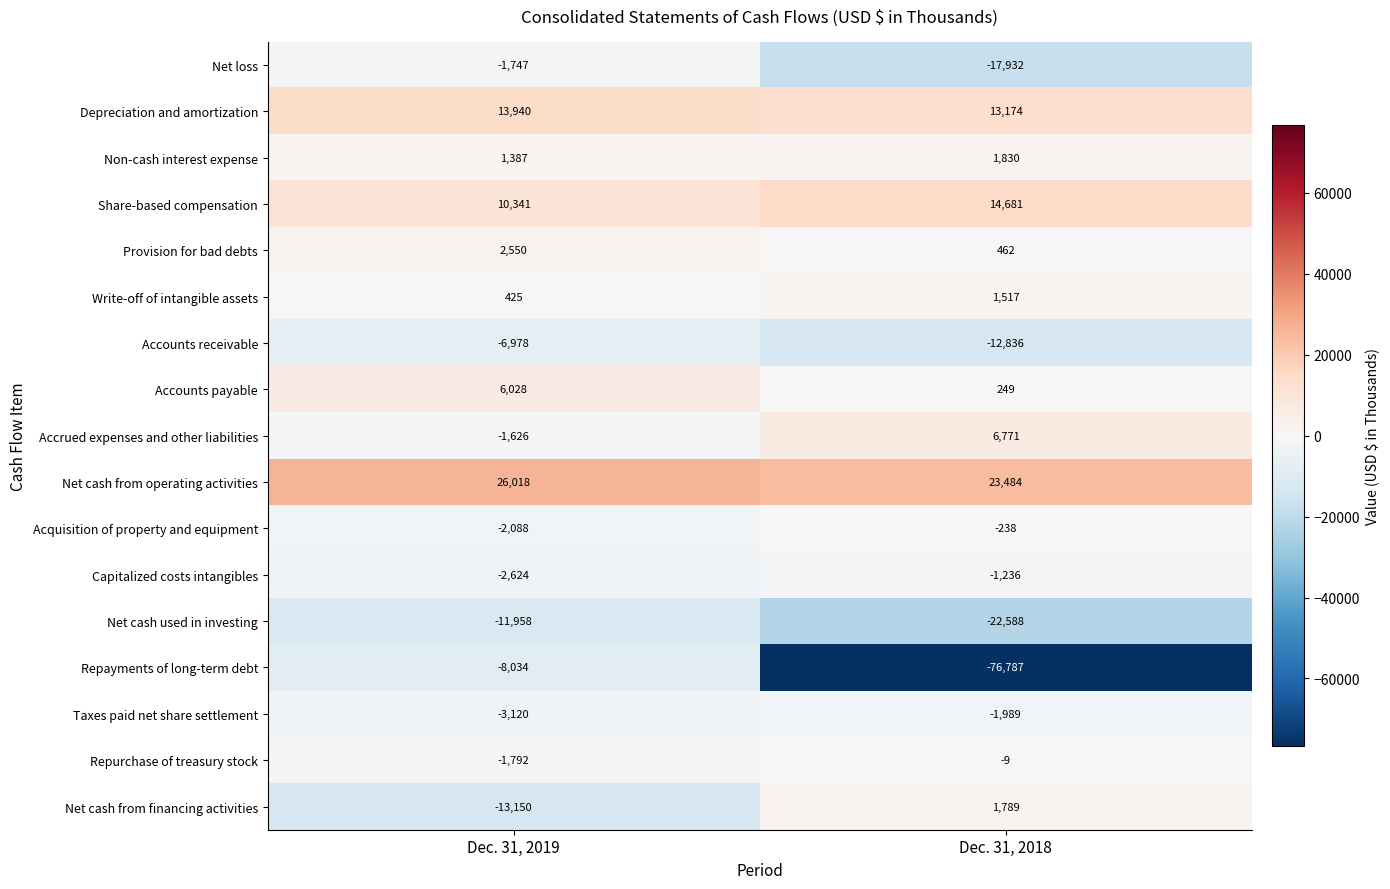

What is the average value of the Depreciation and amortization series?

13557